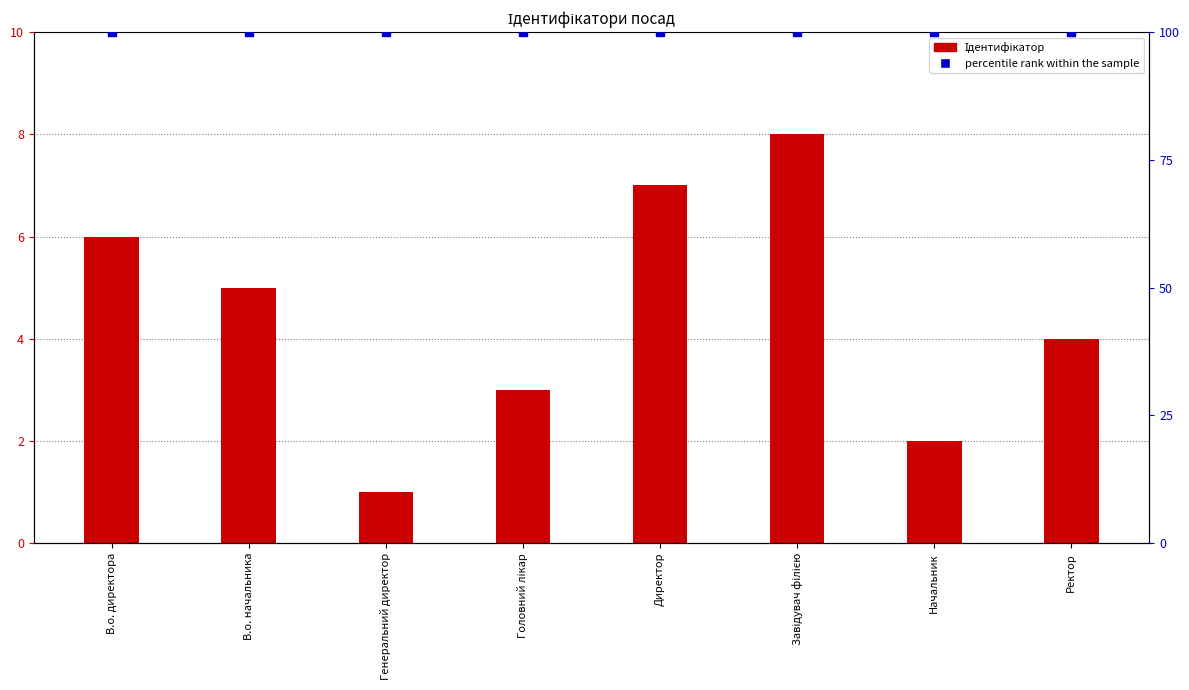

Which series has the largest total across all categories?

percentile rank within the sample